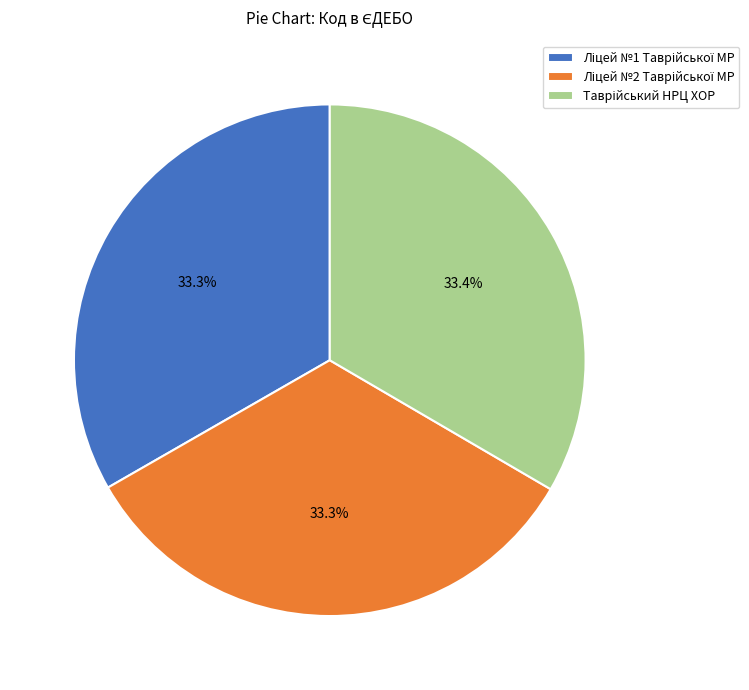

Is there any slice that represents more than half of the pie?

No